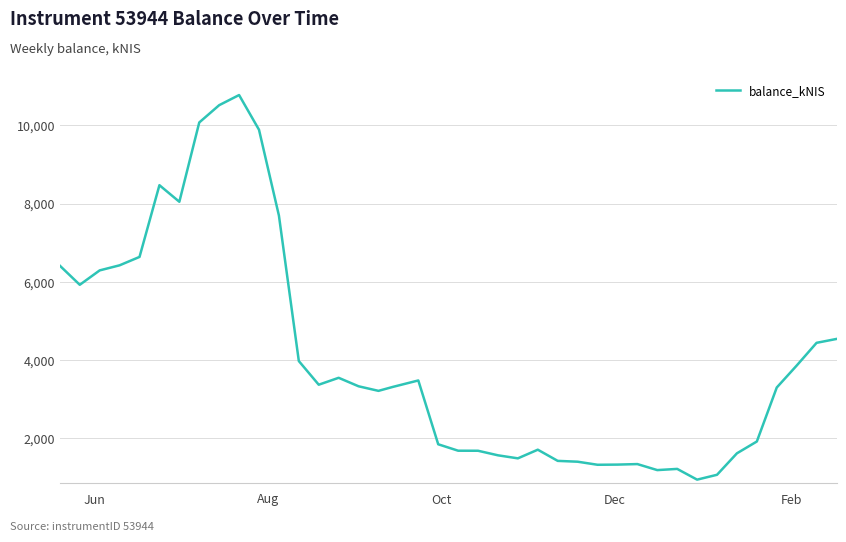

What is the difference between the maximum and minimum values?

9849.3